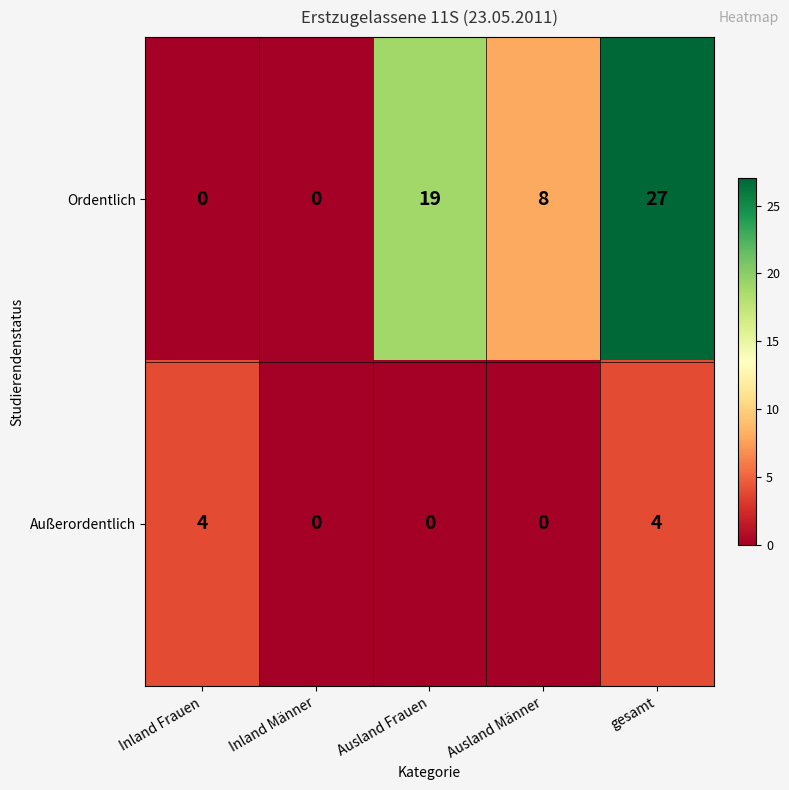

What is the total value across all series at Inland Frauen?

4